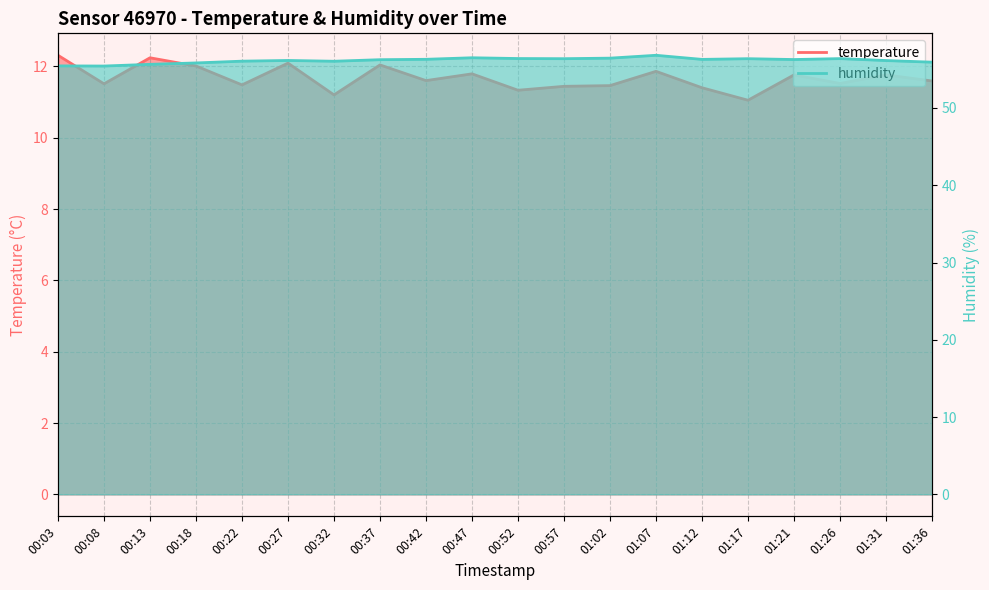

Rank the series by their average value, from lowest to highest.

temperature, humidity